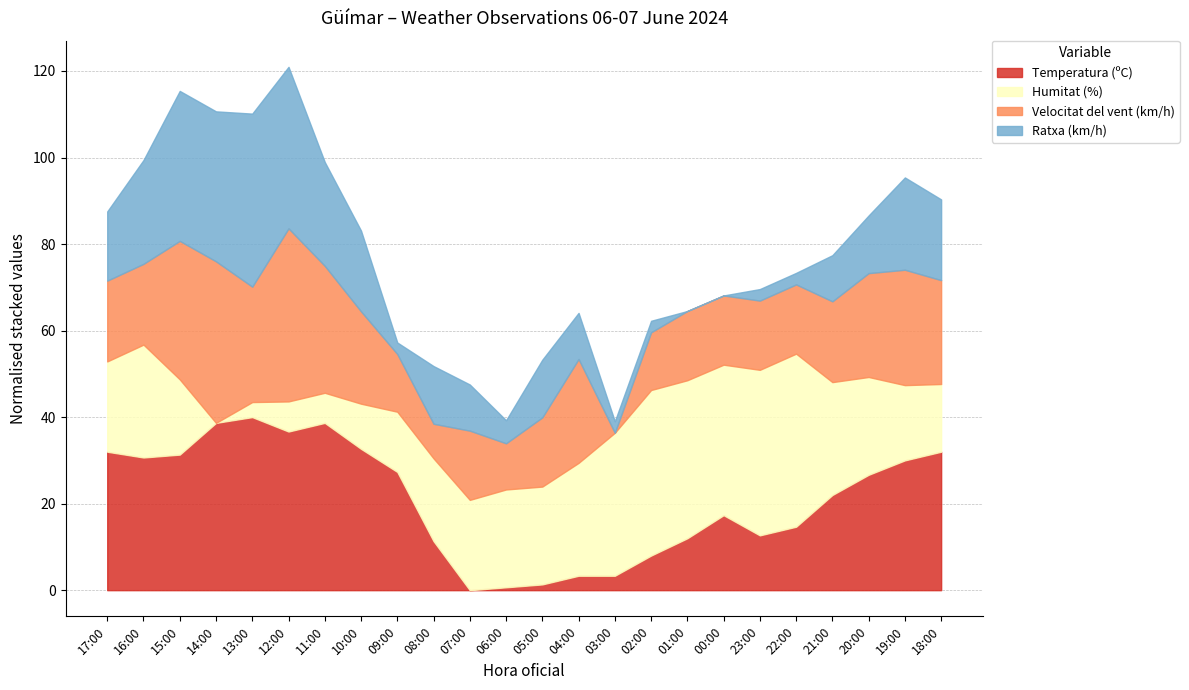

How many series are shown in this chart?

4